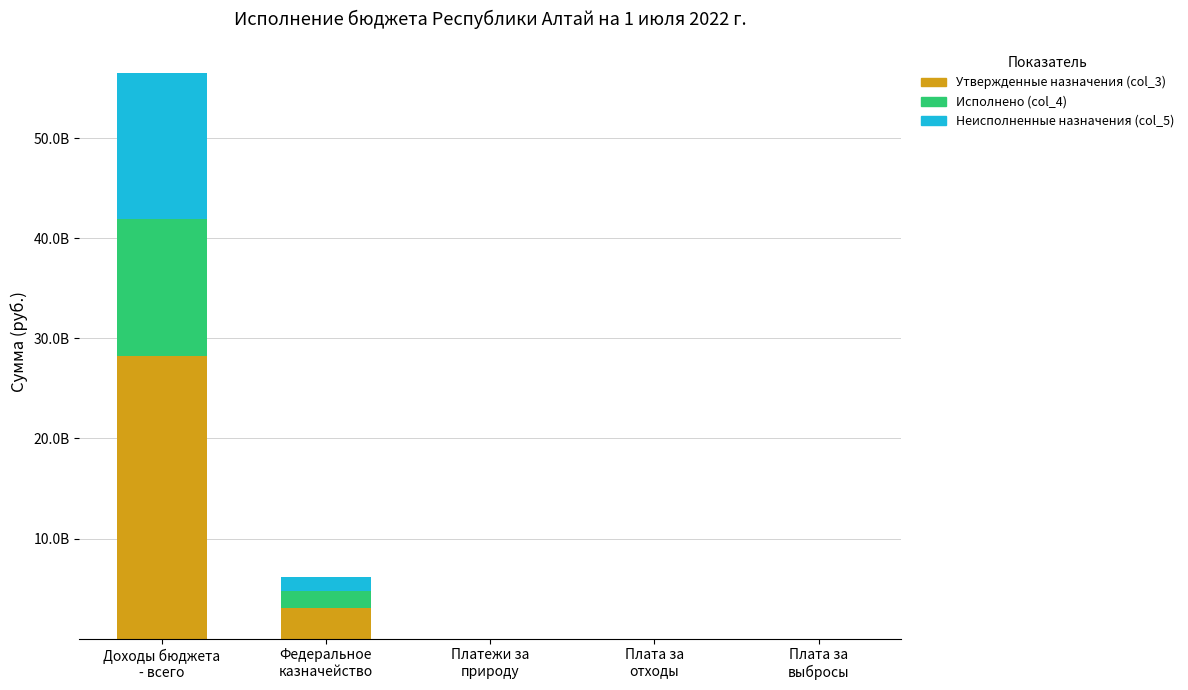

What is the difference between the second highest and second lowest values in the Исполнено (col_4) series?

1670693718.3